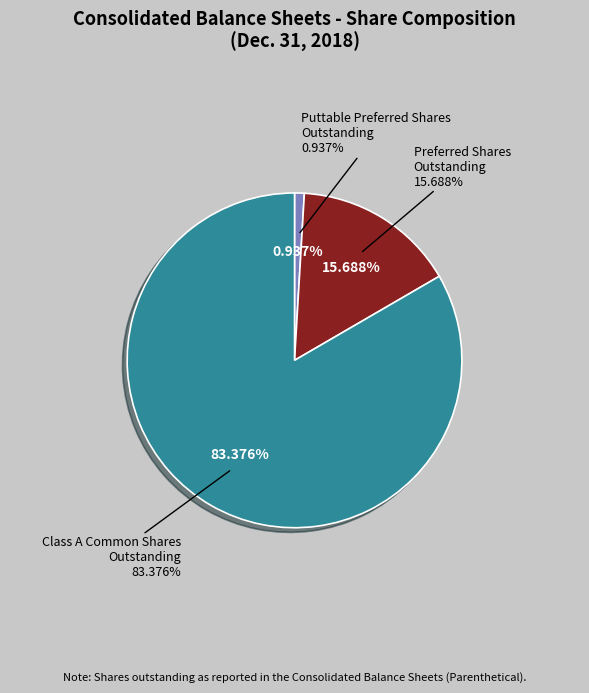

How many segments does this pie chart have?

3